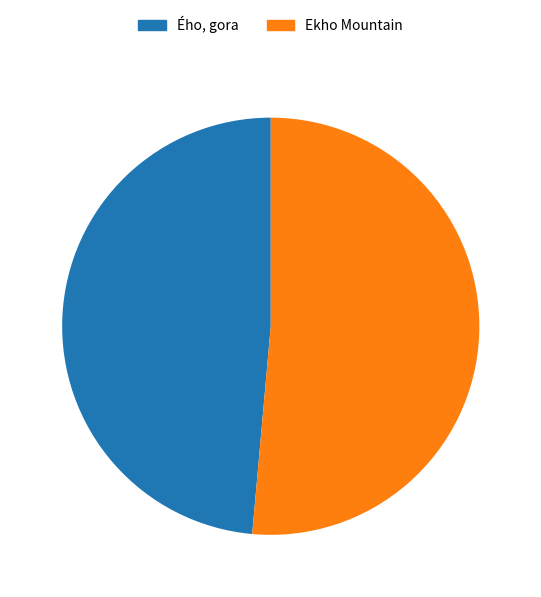

Do Ekho Mountain and Ého, gora together represent more than half of the pie?

Yes